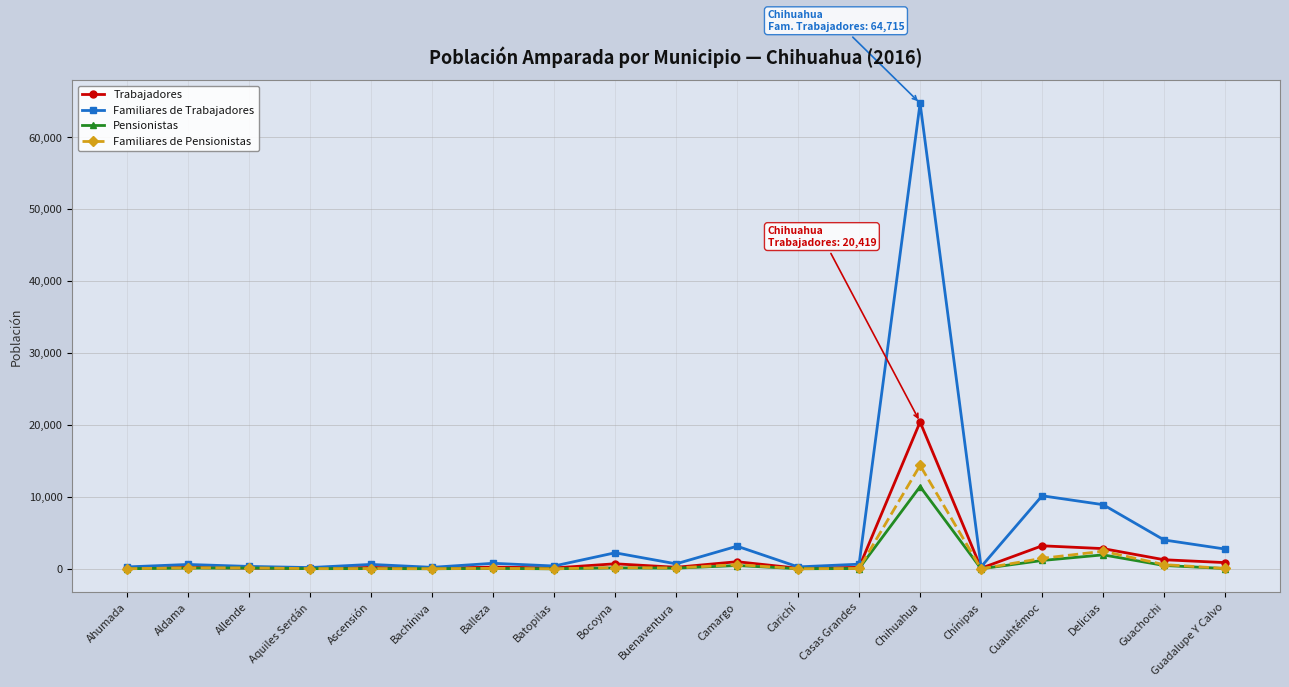

What is the difference between the maximum and minimum values in the Trabajadores series?

20362